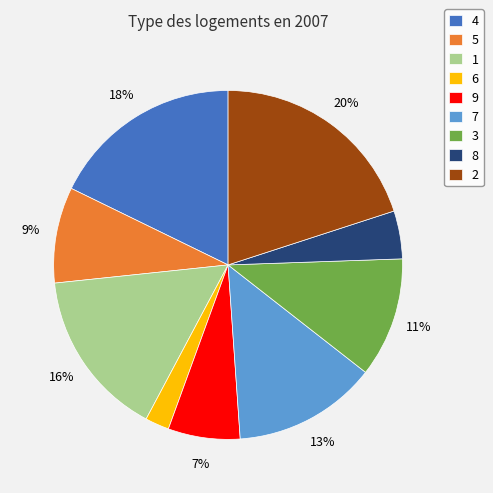

Does any single category account for the majority?

No